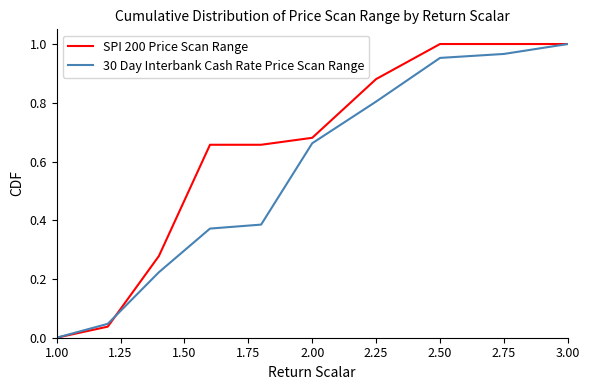

Which series has the largest total across all categories?

SPI 200 Price Scan Range